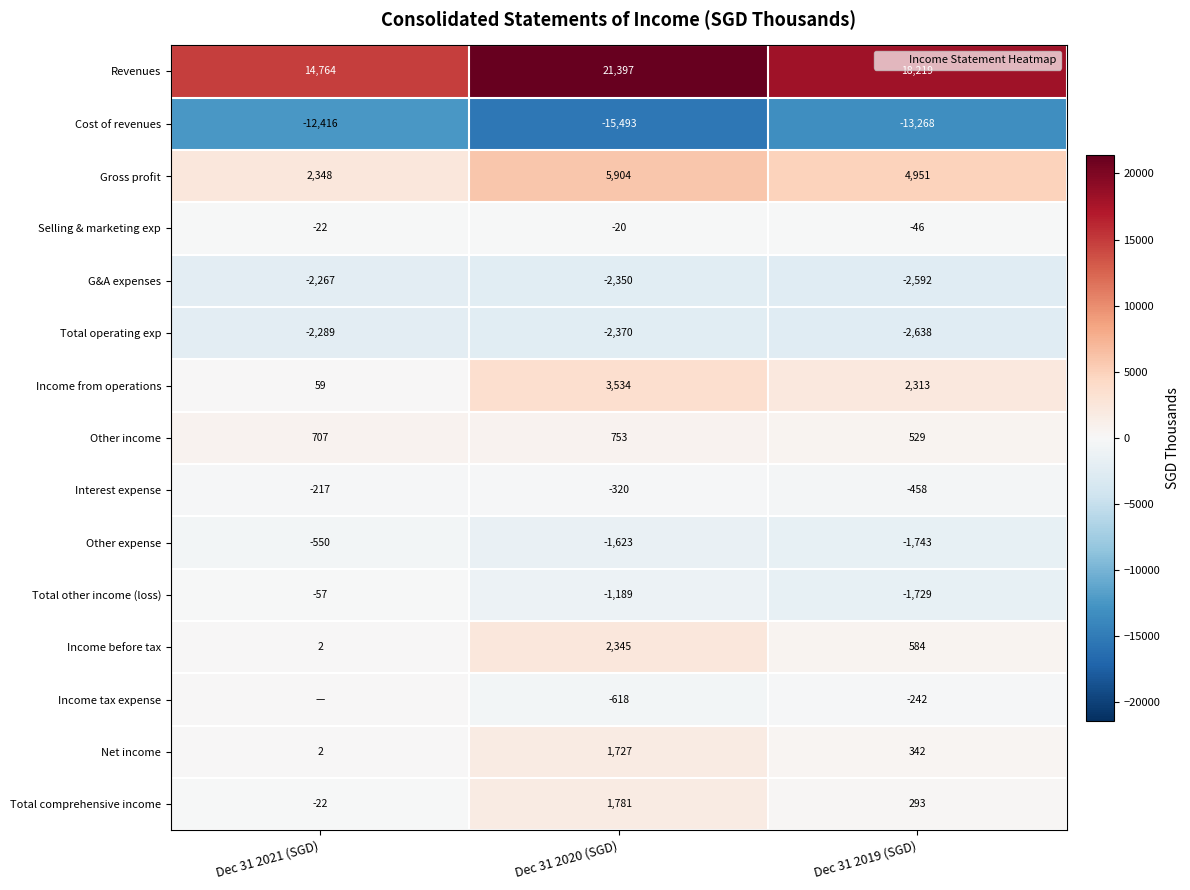

What is the spread (max minus min) of values at Dec 31 2020 (SGD)?

36890